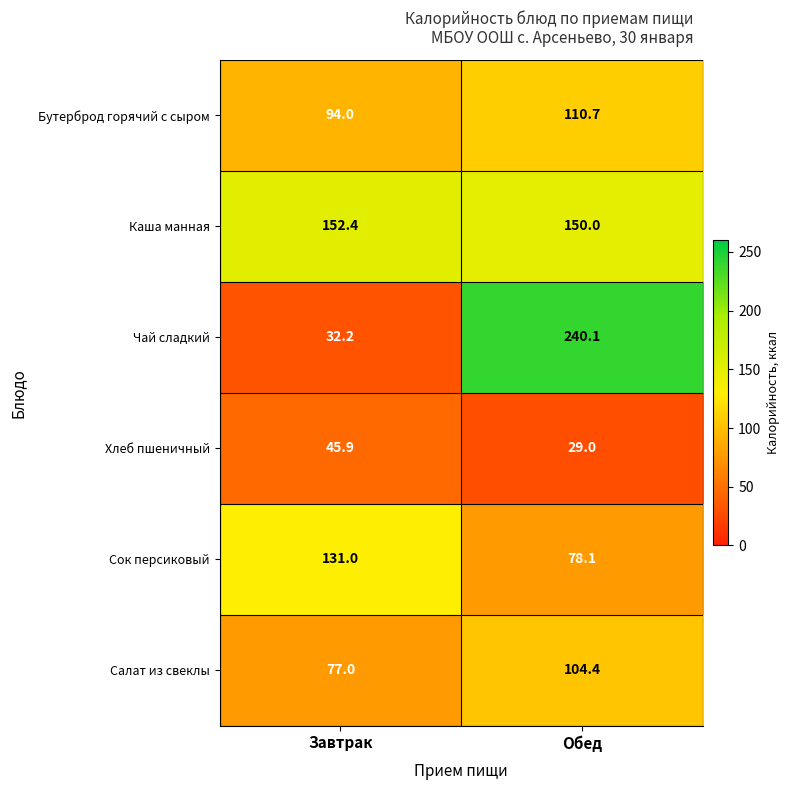

What is the sum of the Хлеб пшеничный values at Обед and Завтрак?

74.9